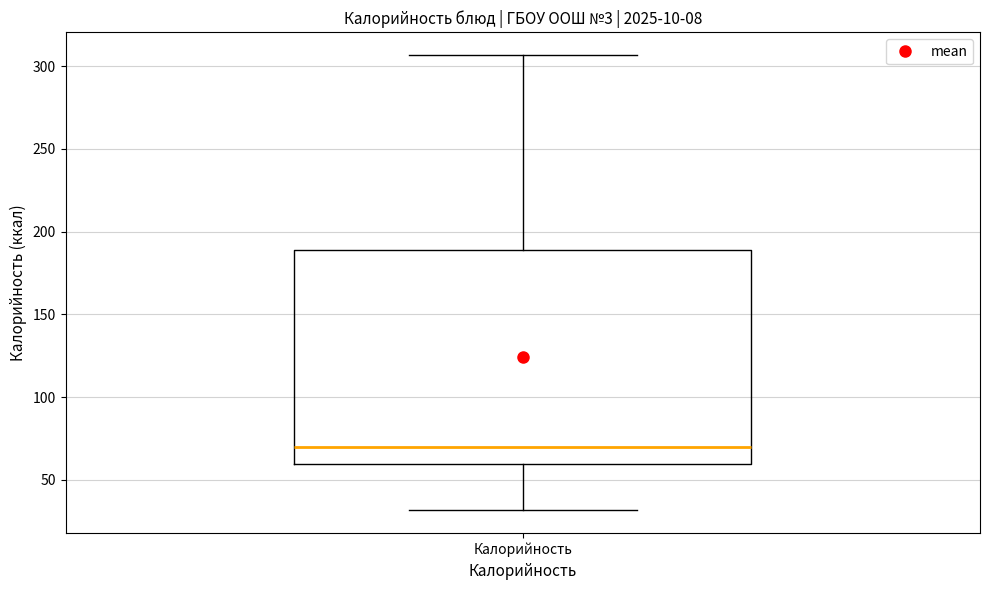

Where does the median line of the box for Калорийность sit on the y-axis? The values are not printed on the chart, so give them approximately, as read against the axis.

70